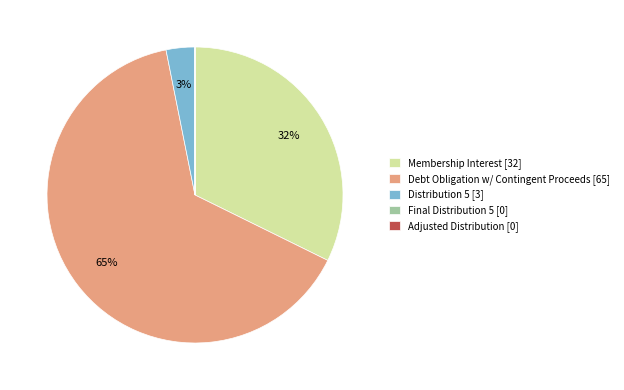

Which slice is the largest?

Debt Obligation w/ Contingent Proceeds